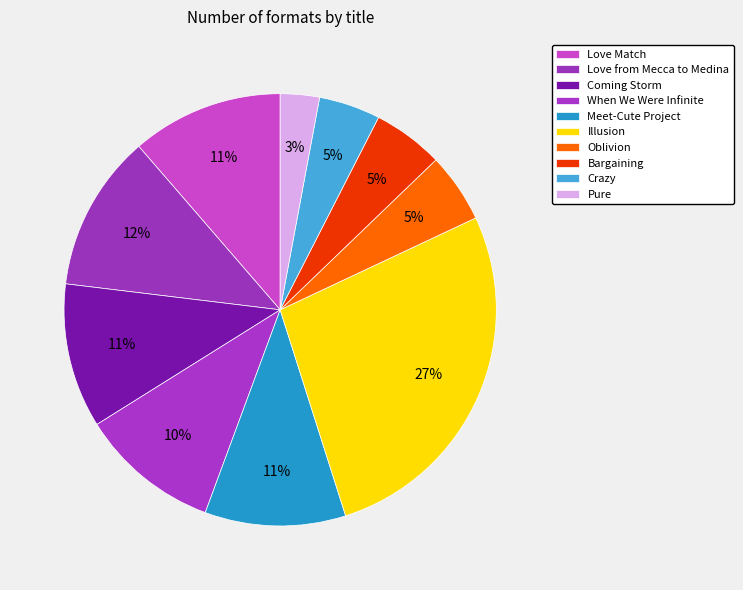

True or false: When We Were Infinite accounts for 20% of the total.

False